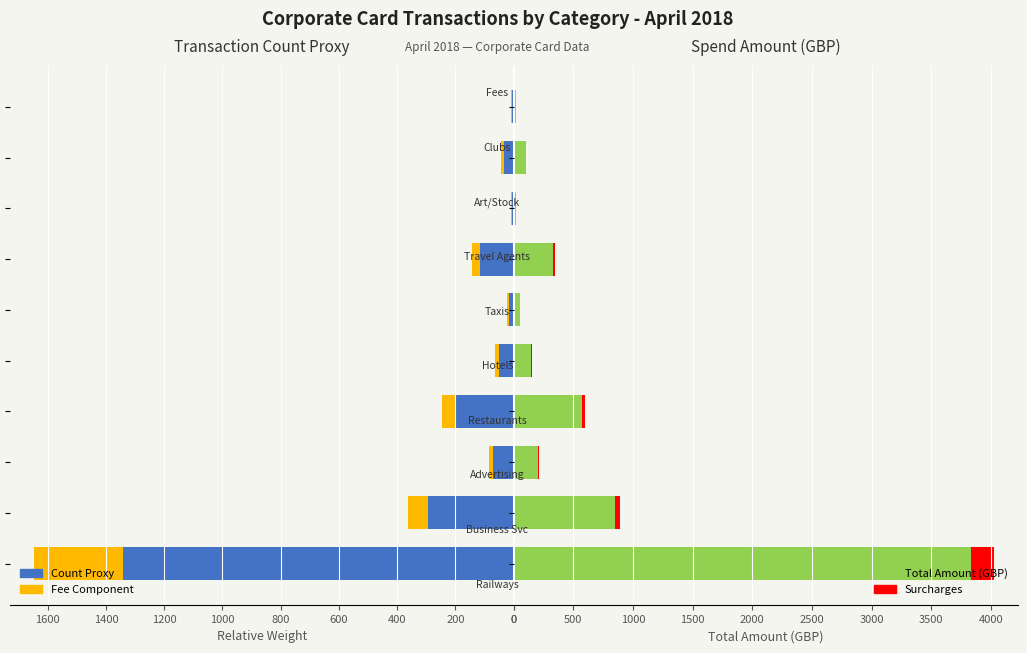

Rank the series at 1400 from highest to lowest value.

Total Amount (GBP), Count proxy, Fees, Surcharges